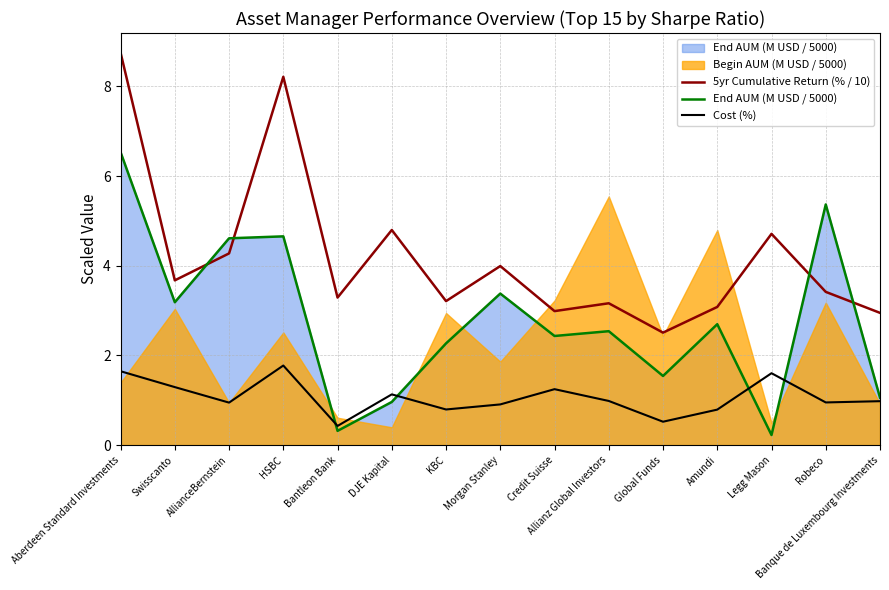

At which label does 5yr Cumulative Return (% / 10) reach its peak?

Aberdeen Standard Investments